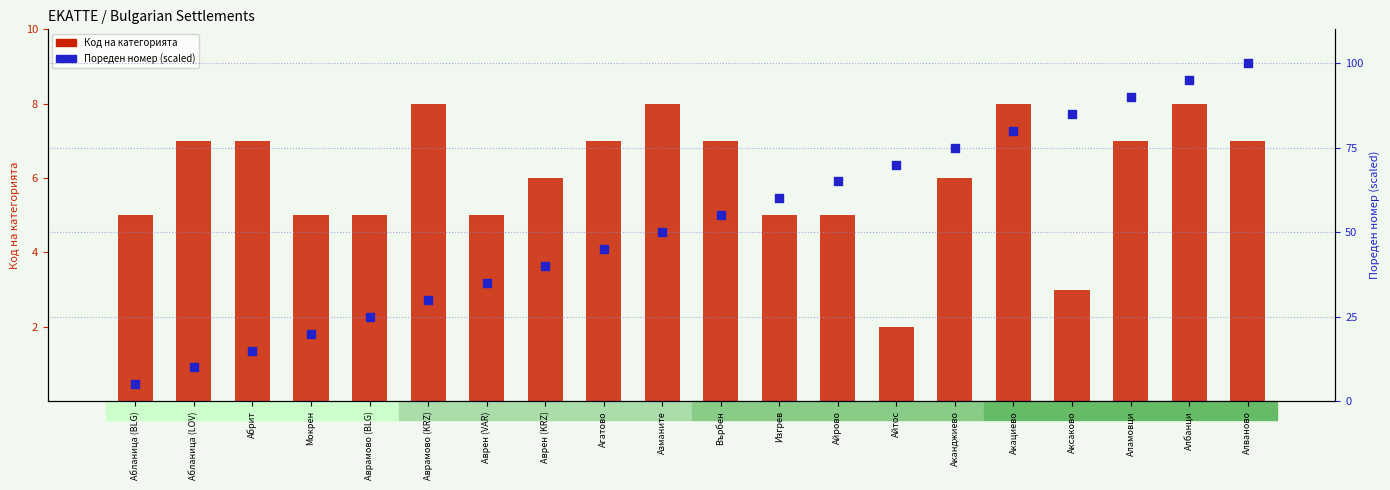

Which series has the widest spread of Y values?

Пореден номер (scaled)